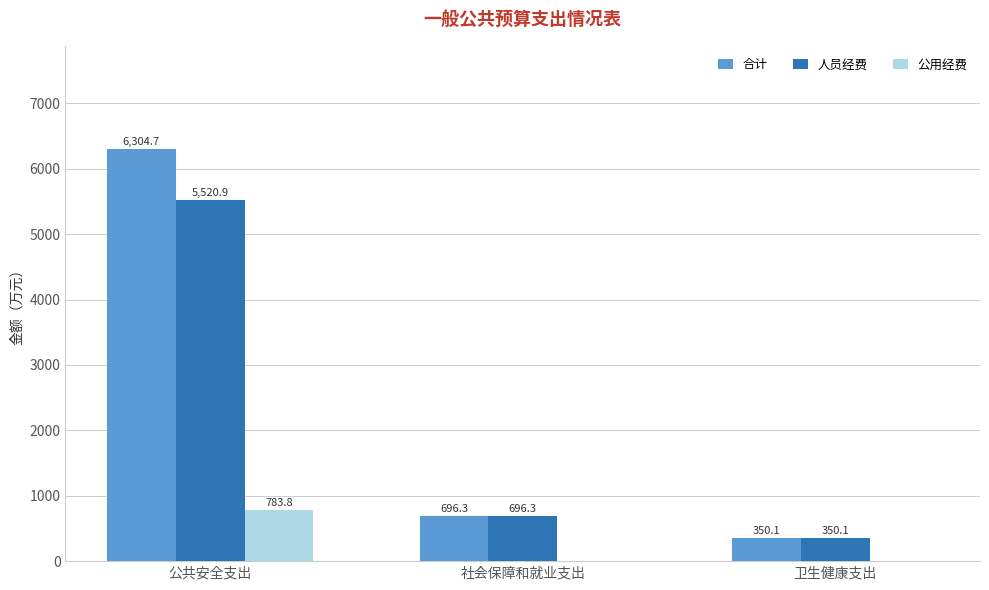

Reading left to right, what are all the values shown in this chart?

合计: 6304.7	696.3	350.1
人员经费: 5520.9	696.3	350.1
公用经费: 783.8	0.0	0.0